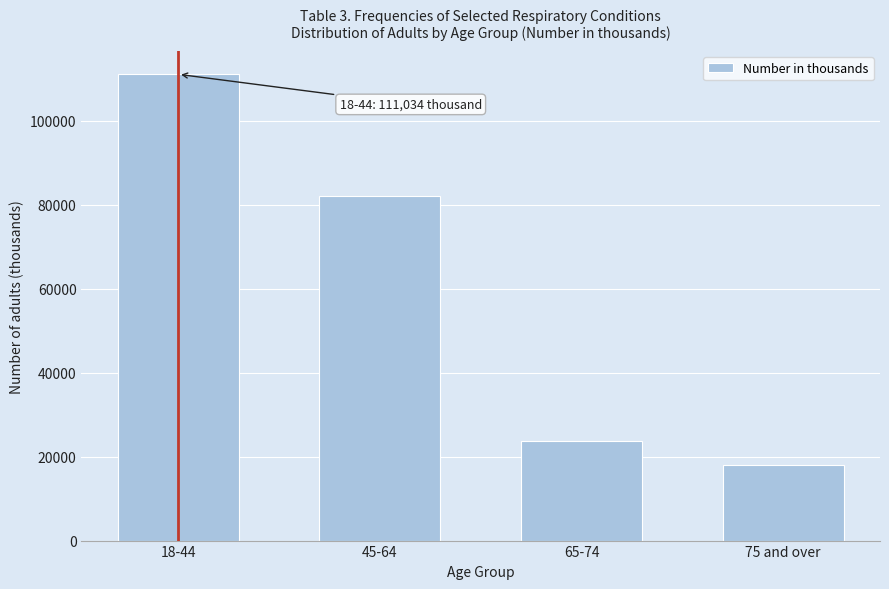

Reading left to right, extract all data points from this chart.

111034	82038	23760	18089